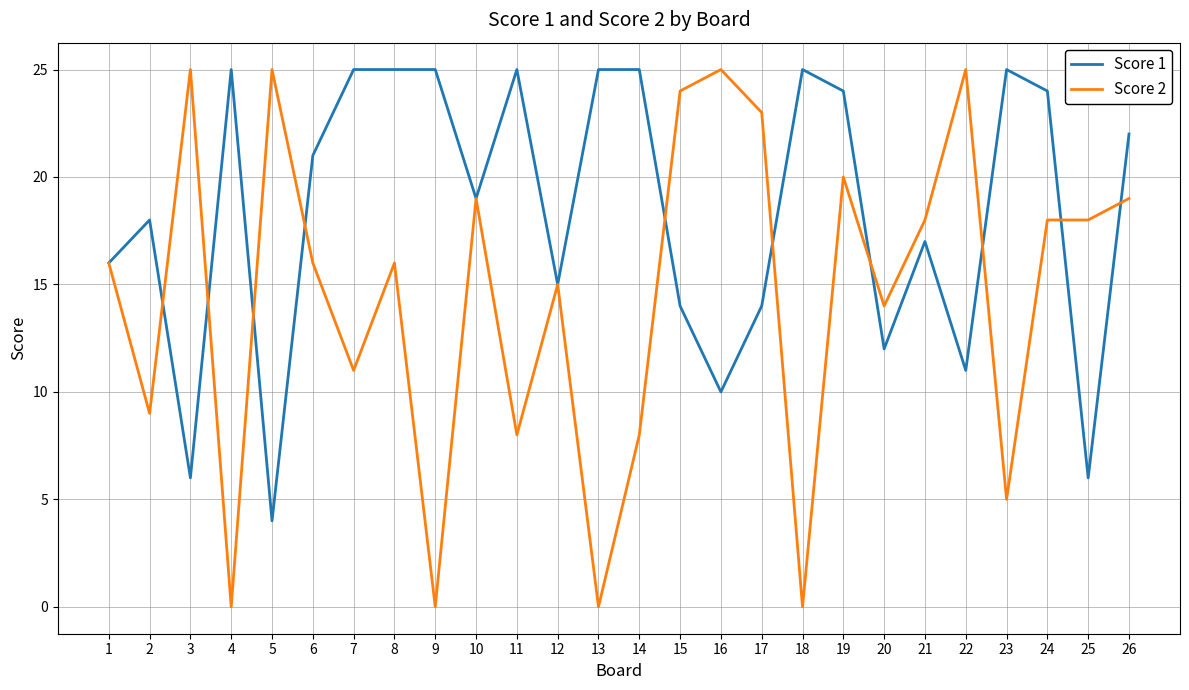

At which category is the sum across all series the highest?

19